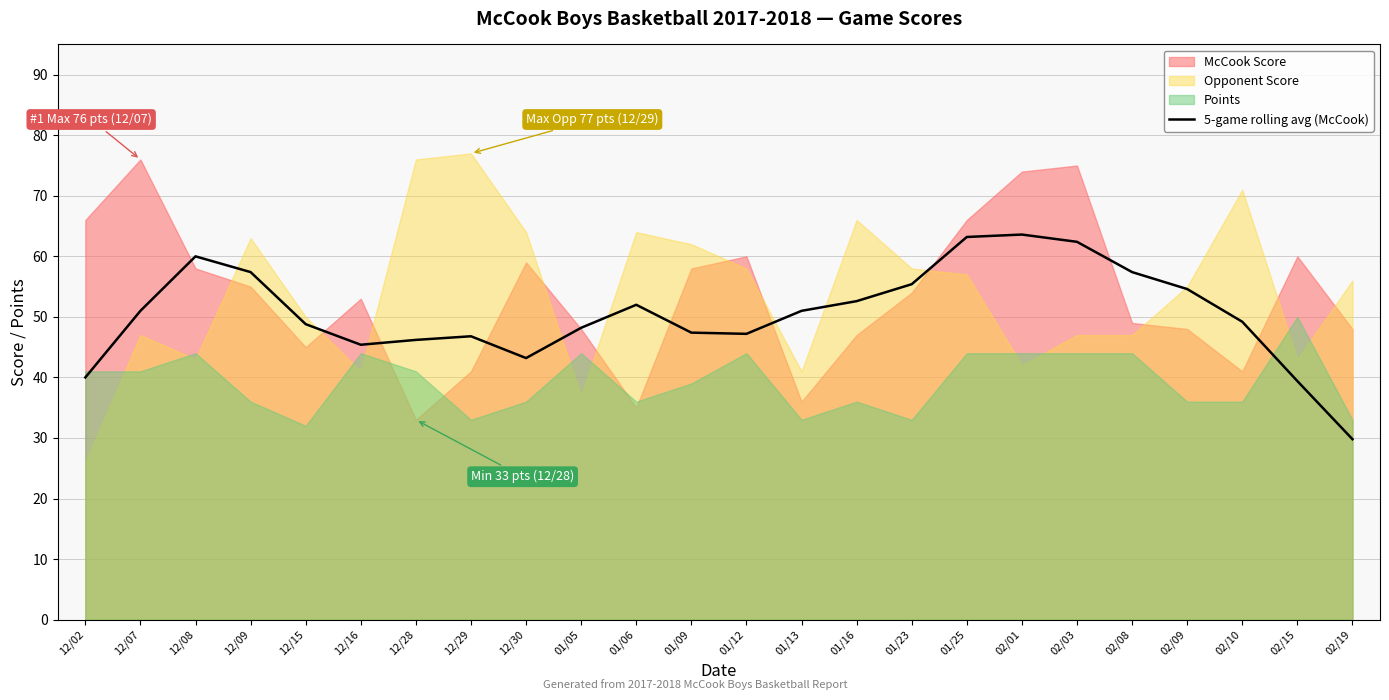

How many lines are shown in the chart?

1